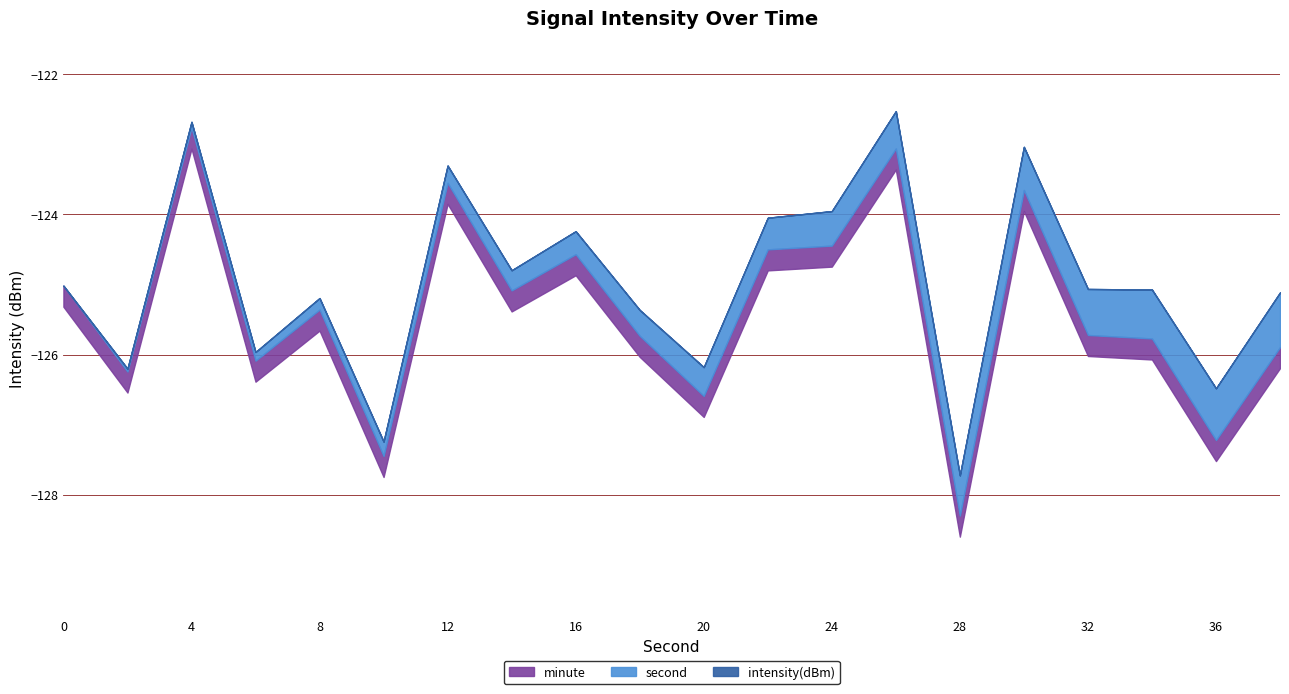

True or false: intensity(dBm) and second cross at least once.

False